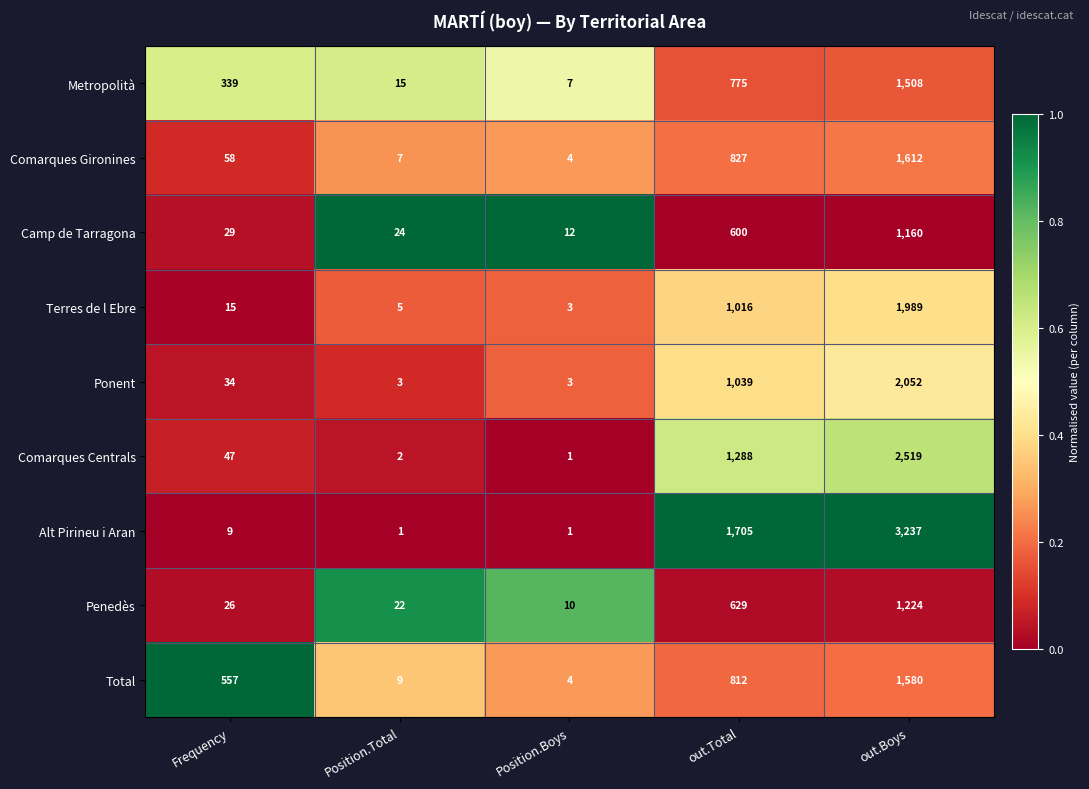

Which series has the largest total across all categories?

Alt Pirineu i Aran